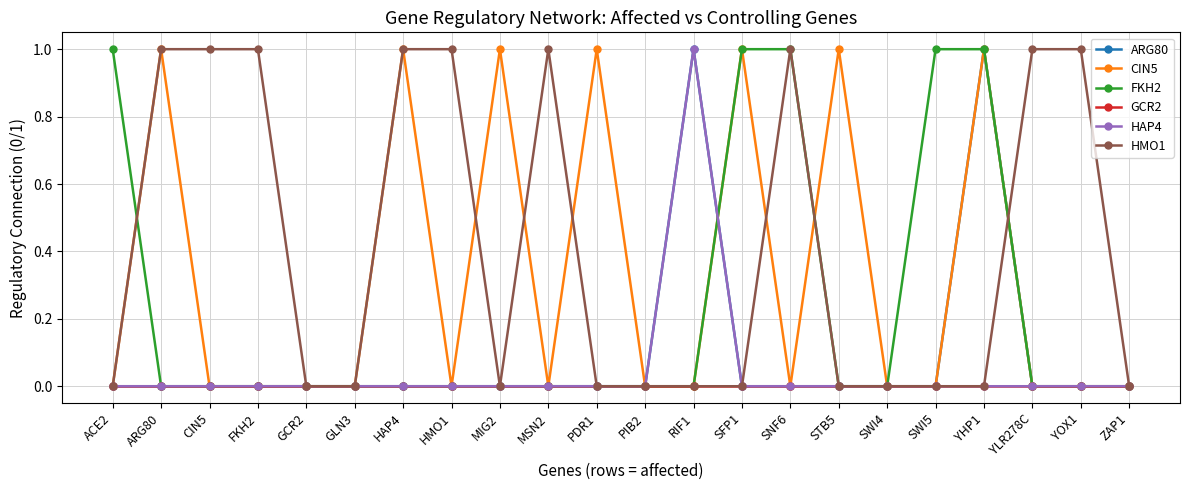

Between PIB2 and YLR278C, which series saw the biggest shift?

HMO1